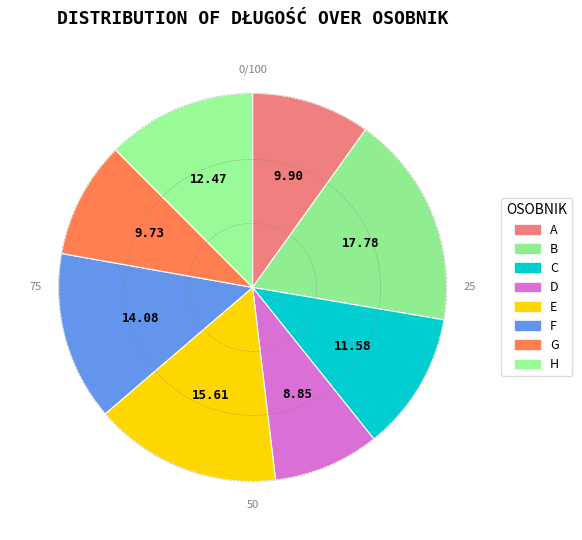

To the nearest percent, what is the average slice percentage?

12%